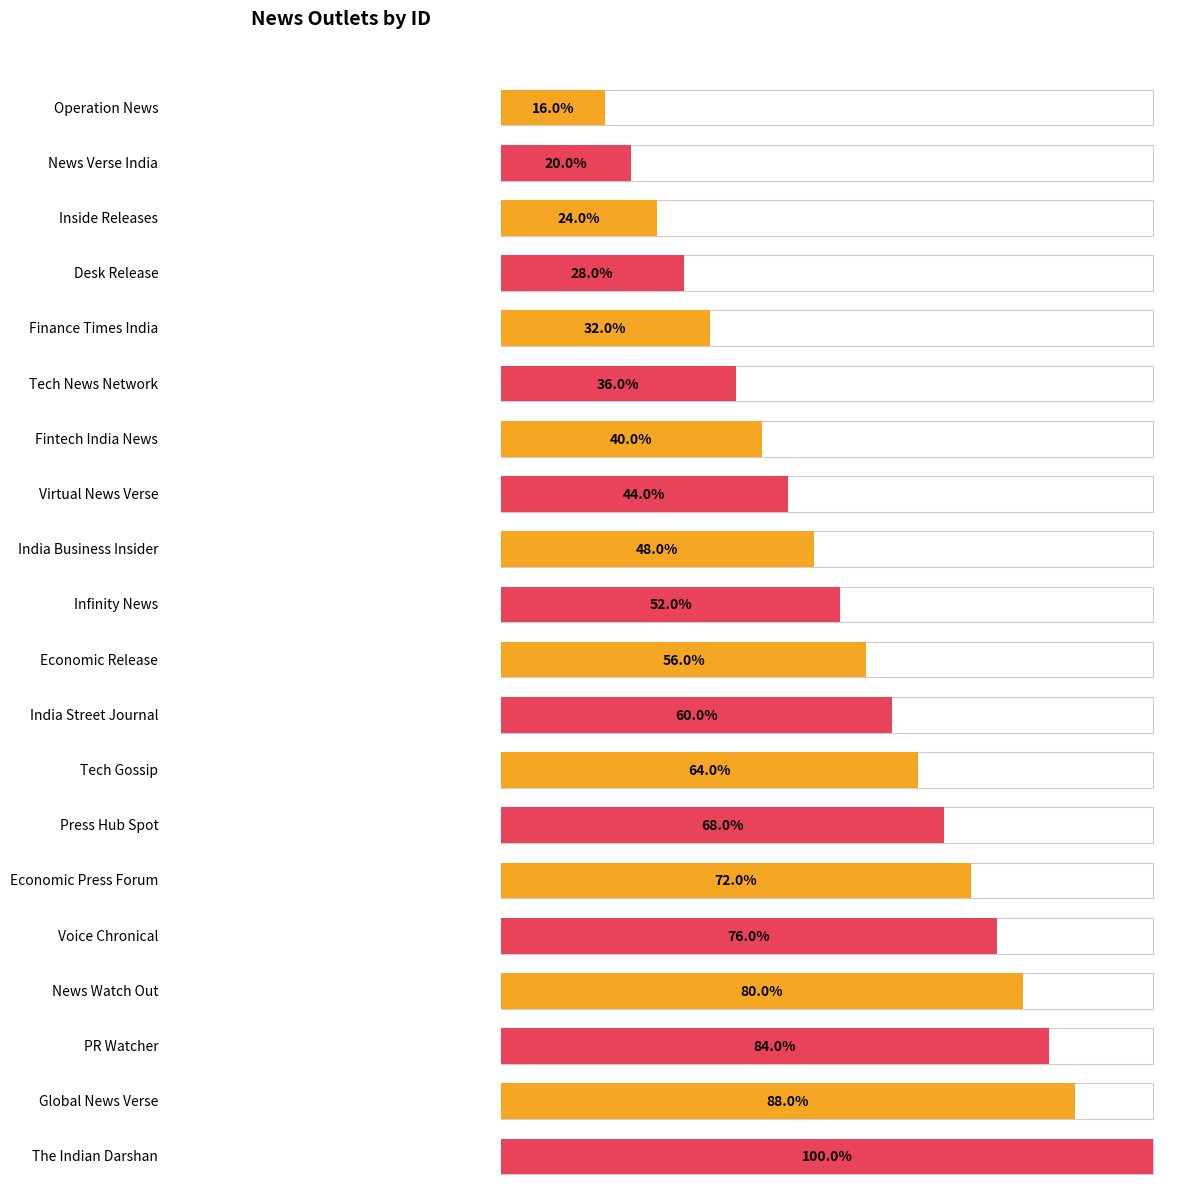

Does the chart contain stacked bars?

No